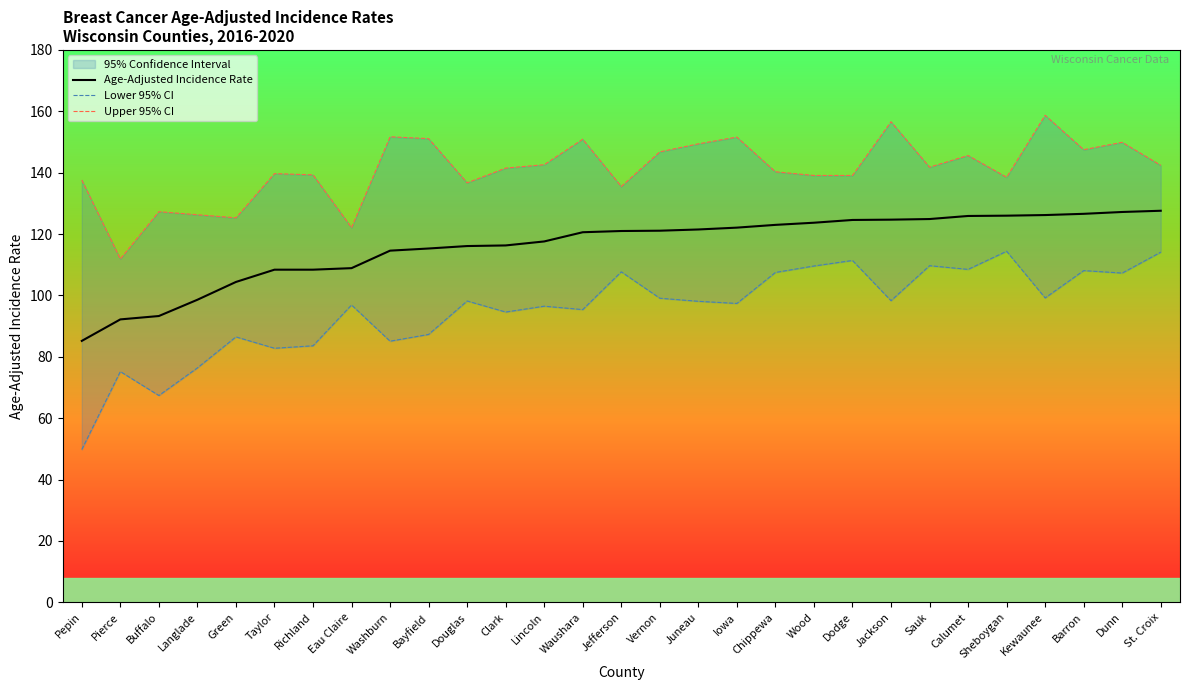

At how many categories does at least one series exceed 156?

2